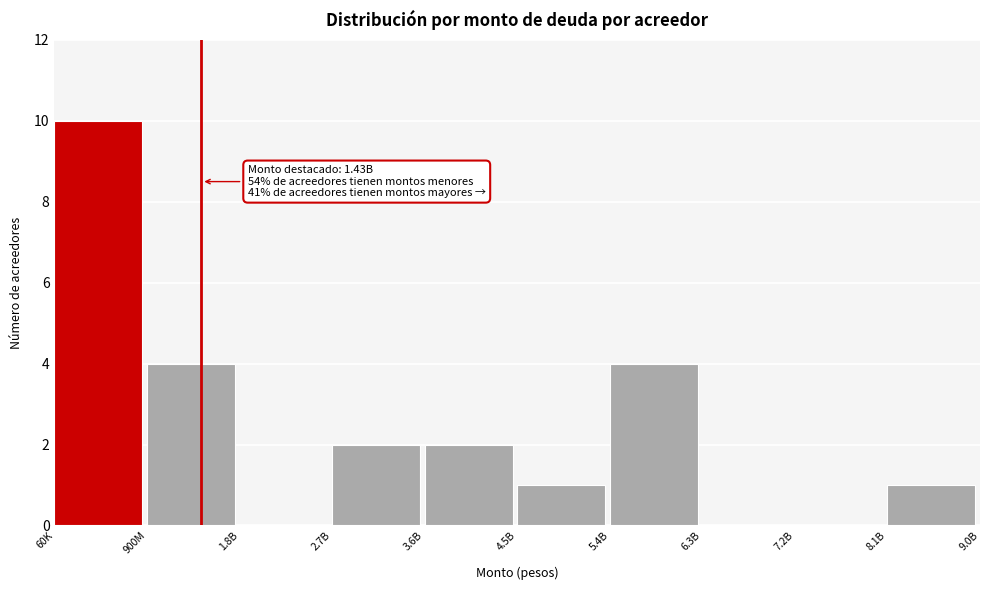

Reading left to right, transcribe all the data shown in this chart.

60K=10	900M=4	1.8B=0	2.7B=2	3.6B=2	4.5B=1	5.4B=4	6.3B=0	7.2B=0	8.1B=1